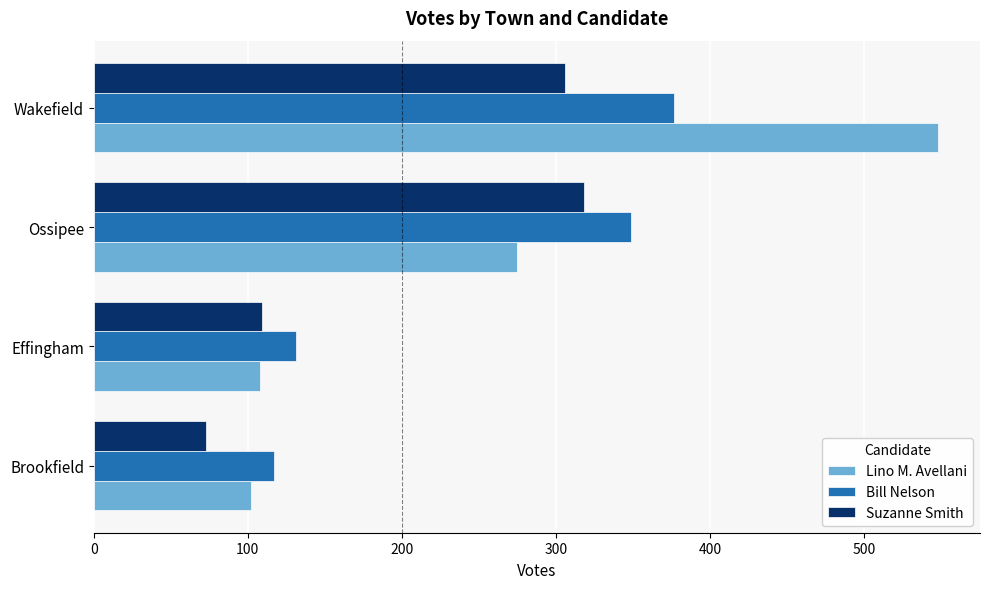

Rank the series by their average value, from lowest to highest.

Suzanne Smith, Bill Nelson, Lino M. Avellani